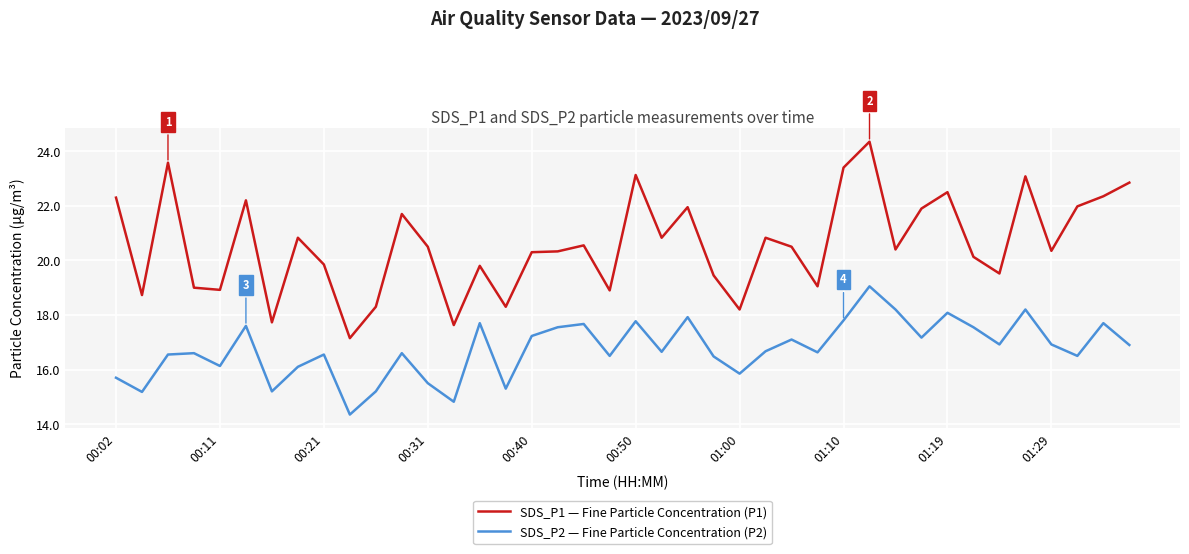

What is the sum of all SDS_P1 — Fine Particle Concentration (P1) values?

823.4